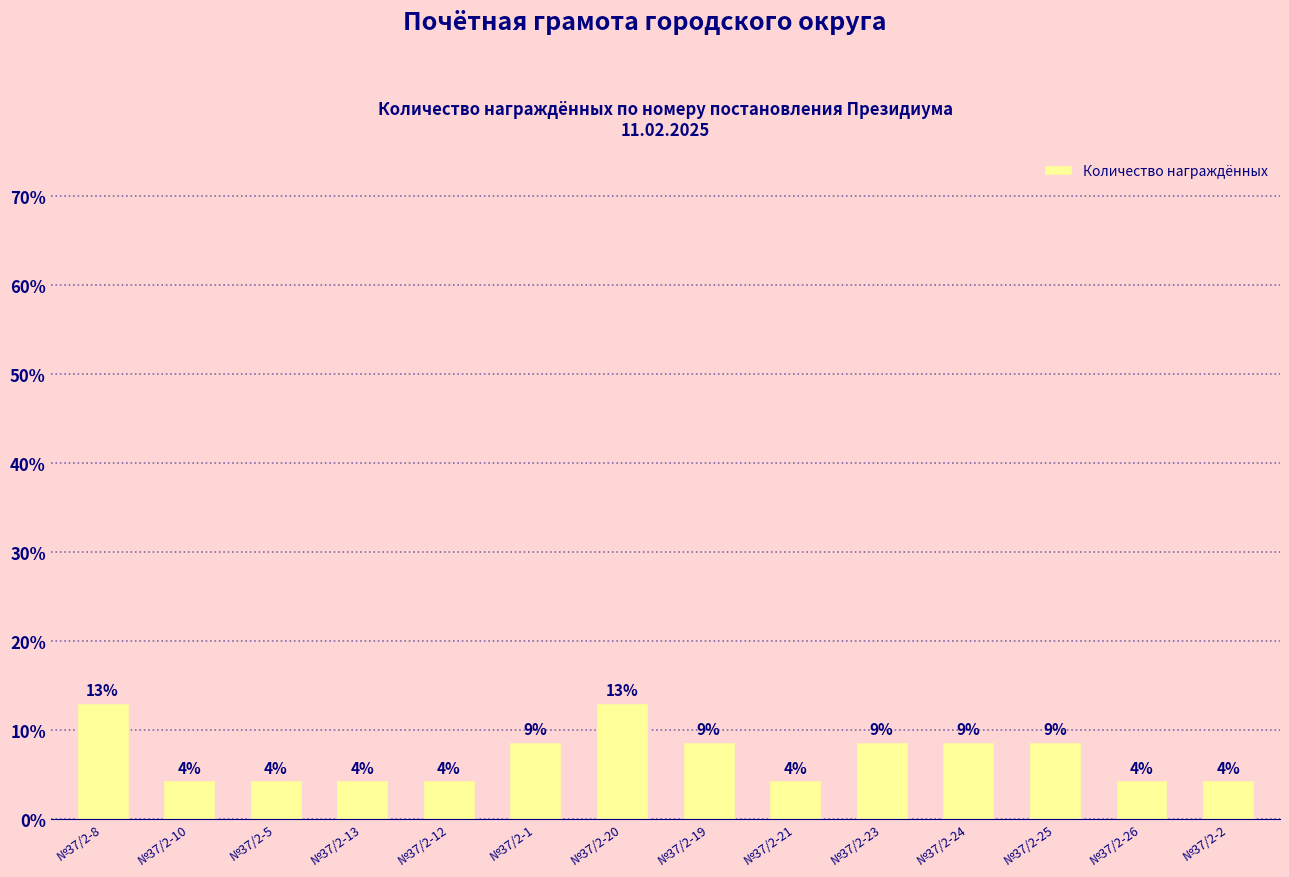

Are the bars horizontal?

No